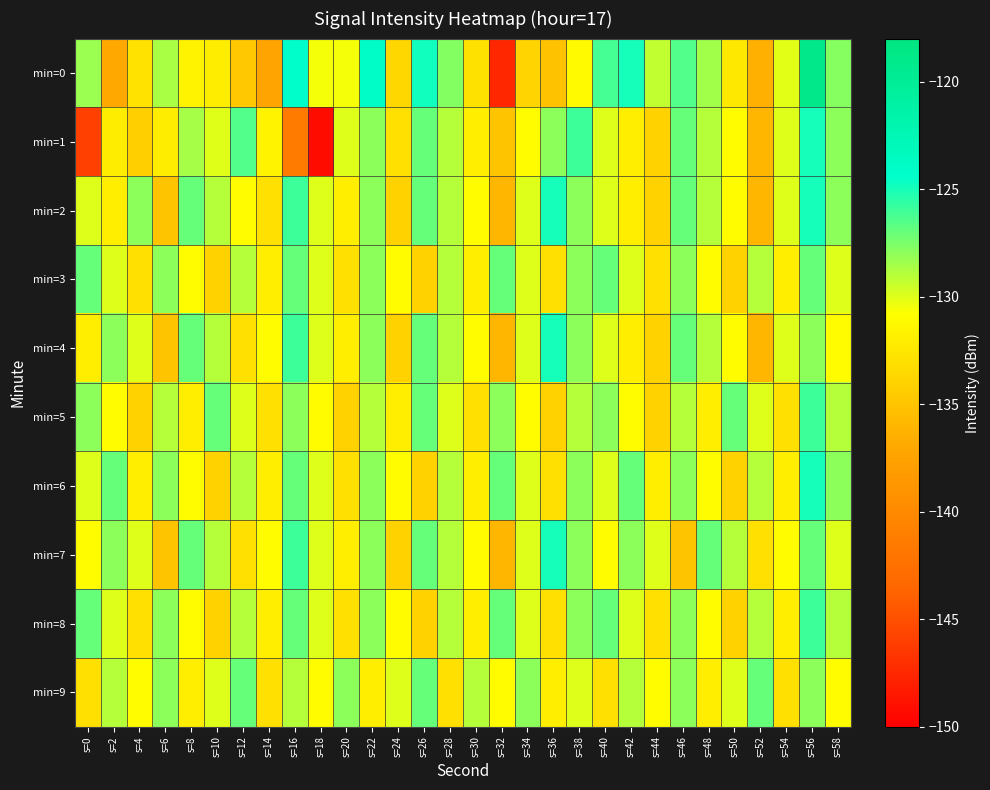

What is the minimum value shown in the chart?

-149.2